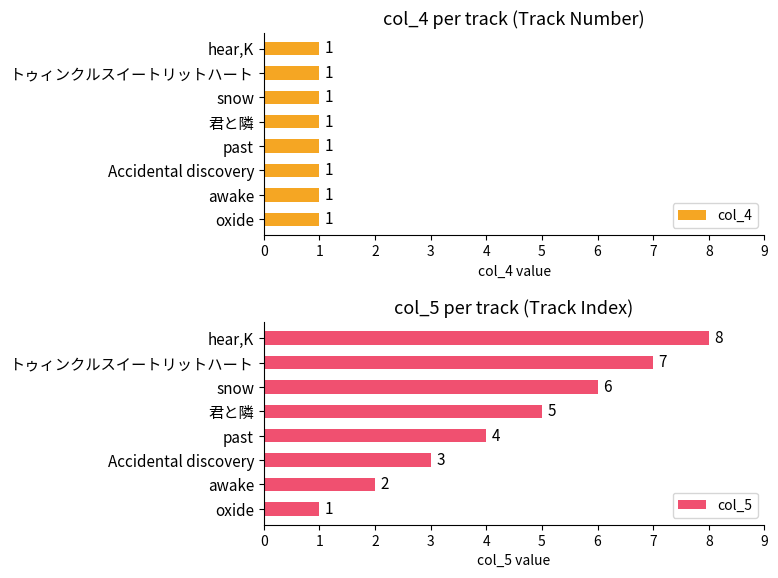

At which label is col_5 closest to 4?

past